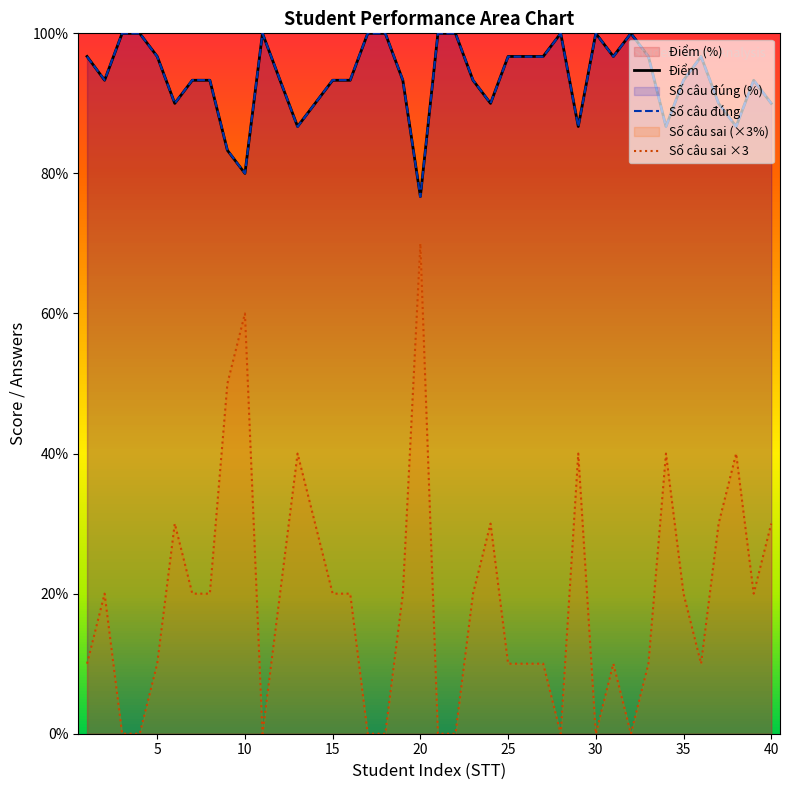

Between 19 and 40, which series saw the biggest shift?

Số câu sai